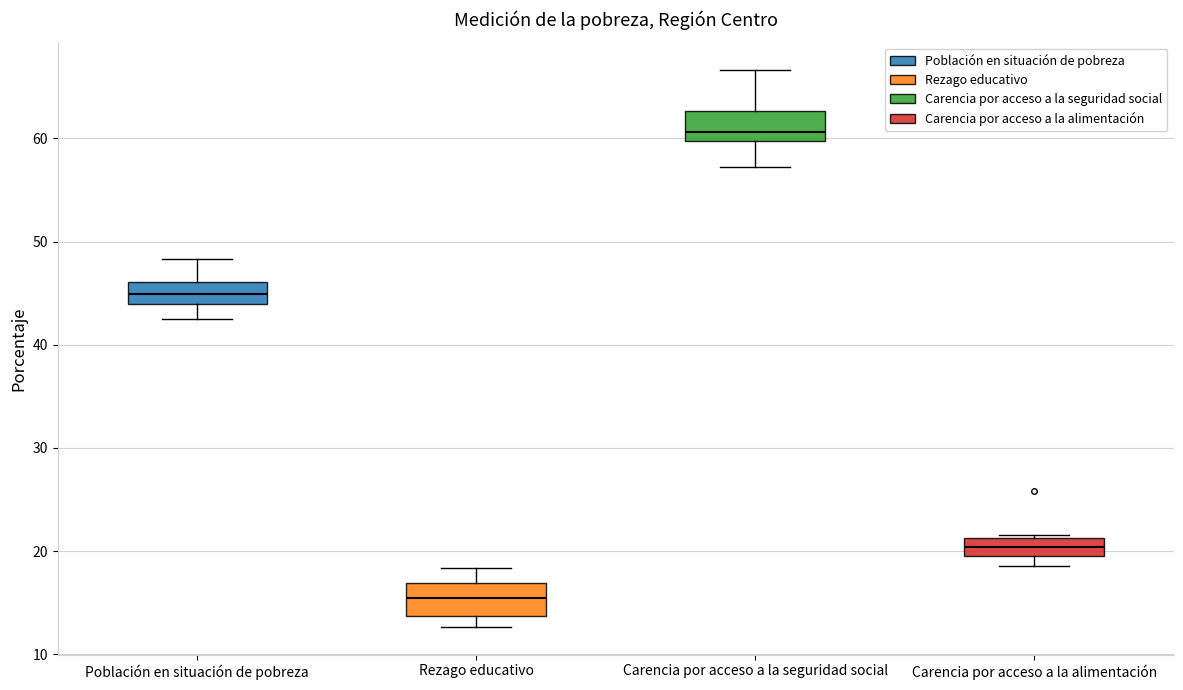

Where is the lower edge of the box for Carencia por acceso a la alimentación on the y-axis? The values are not printed on the chart, so give them approximately, as read against the axis.

20